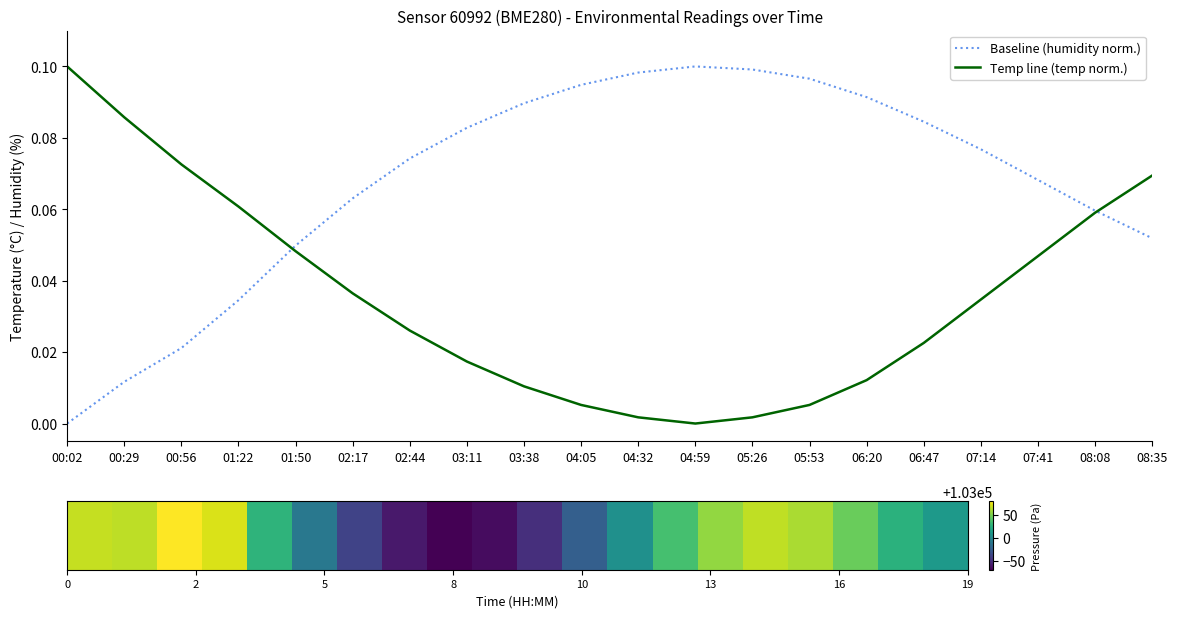

At 00:56, list the series in order from largest to smallest.

Temp line (temp norm.), Baseline (humidity norm.)